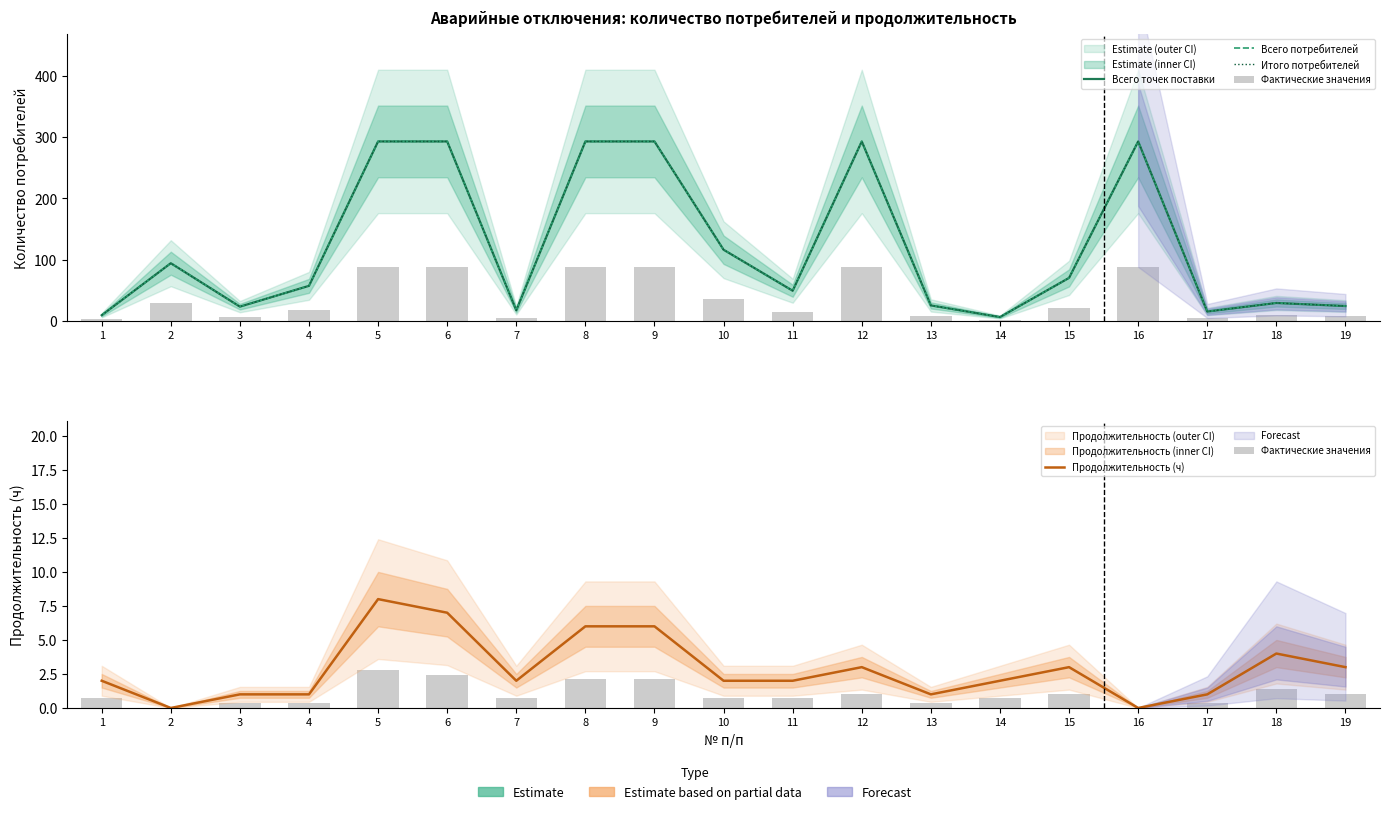

What is the value of the Всего точек поставки bar at the 3rd from the left?

23.0